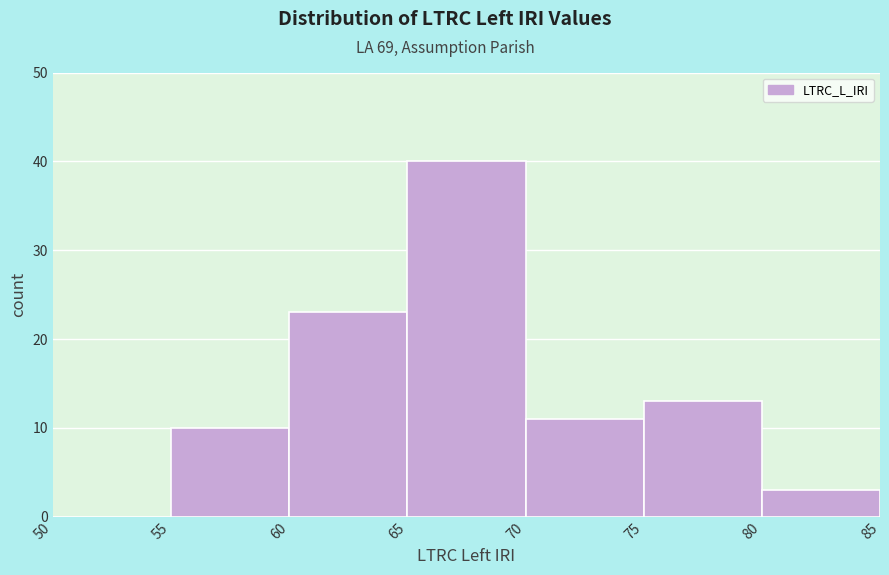

What is the height of the bar covering 75 to 80 on the x-axis? The values are not printed on the chart, so give them approximately, as read against the axis.

13